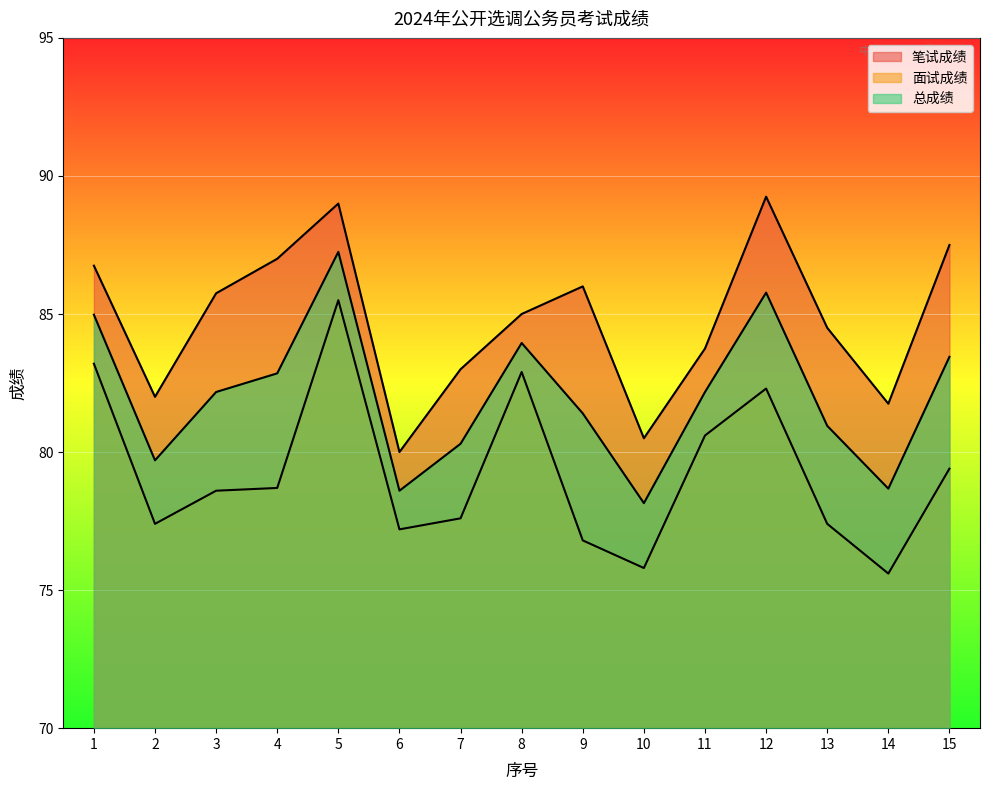

Reading right to left, list all the values displayed in this chart.

笔试成绩: 87.5	81.8	84.5	89.2	83.8	80.5	86.0	85.0	83.0	80.0	89.0	87.0	85.8	82.0	86.8
面试成绩: 79.4	75.6	77.4	82.3	80.6	75.8	76.8	82.9	77.6	77.2	85.5	78.7	78.6	77.4	83.2
总成绩: 83.5	78.7	81.0	85.8	82.2	78.2	81.4	84.0	80.3	78.6	87.2	82.8	82.2	79.7	85.0